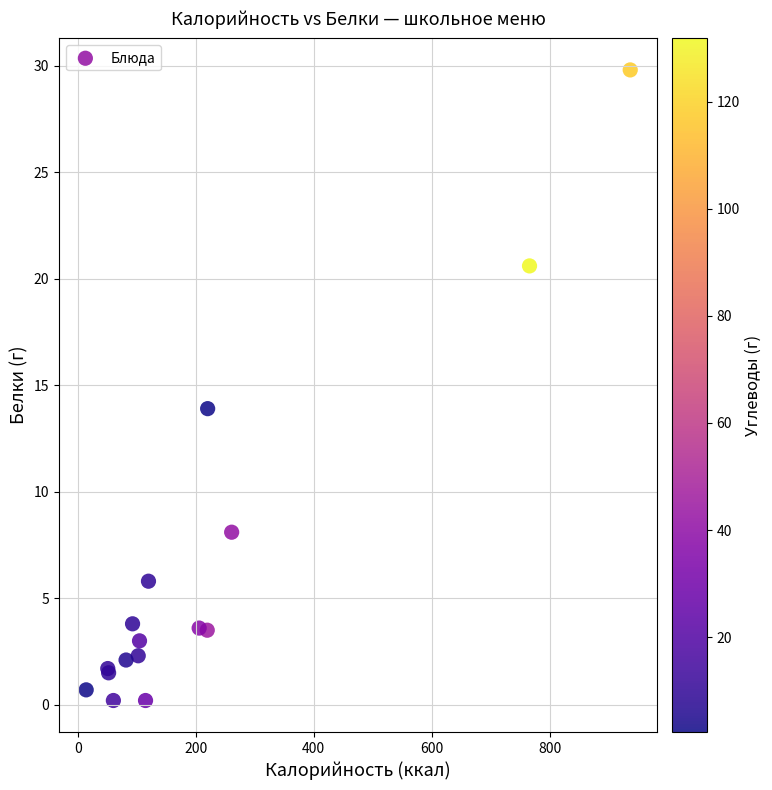

What Y value in the scatter plot is closest to 15?

13.9